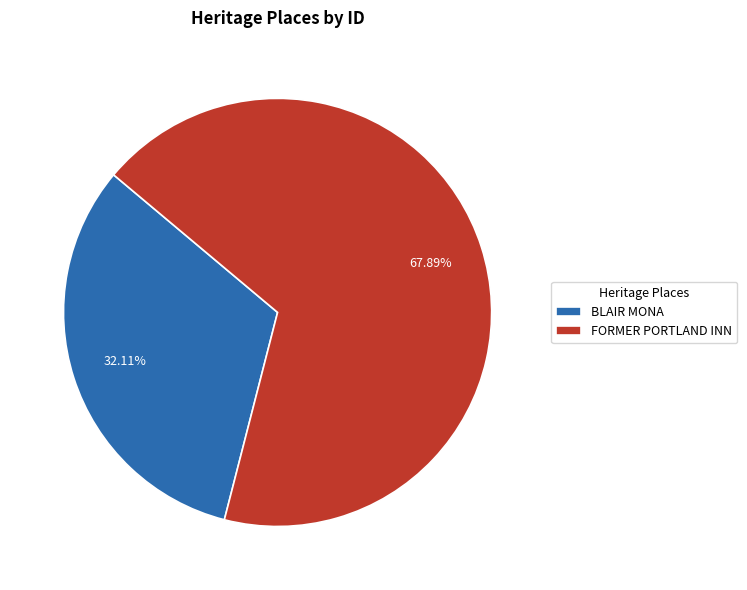

What percentage do BLAIR MONA and FORMER PORTLAND INN together represent?

100.0%